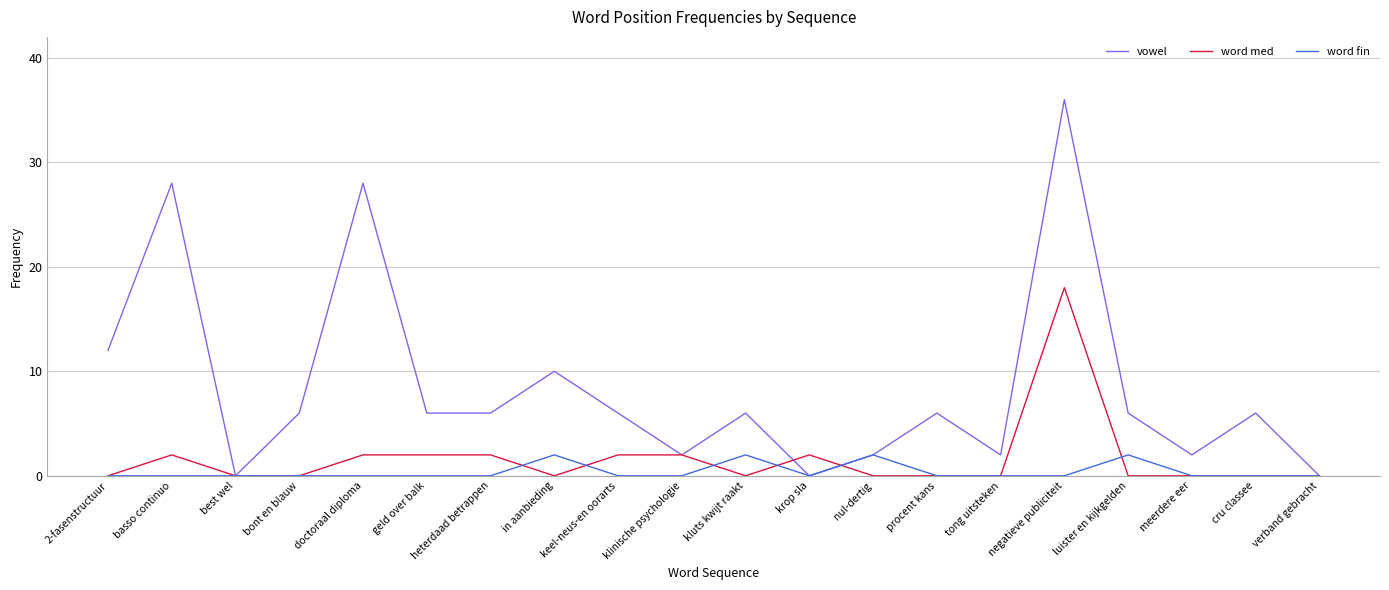

What is the sum of all word med values?

32